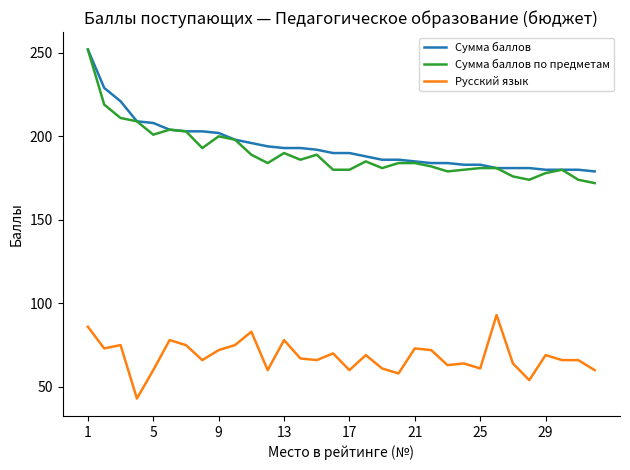

What is the greatest value displayed?

252